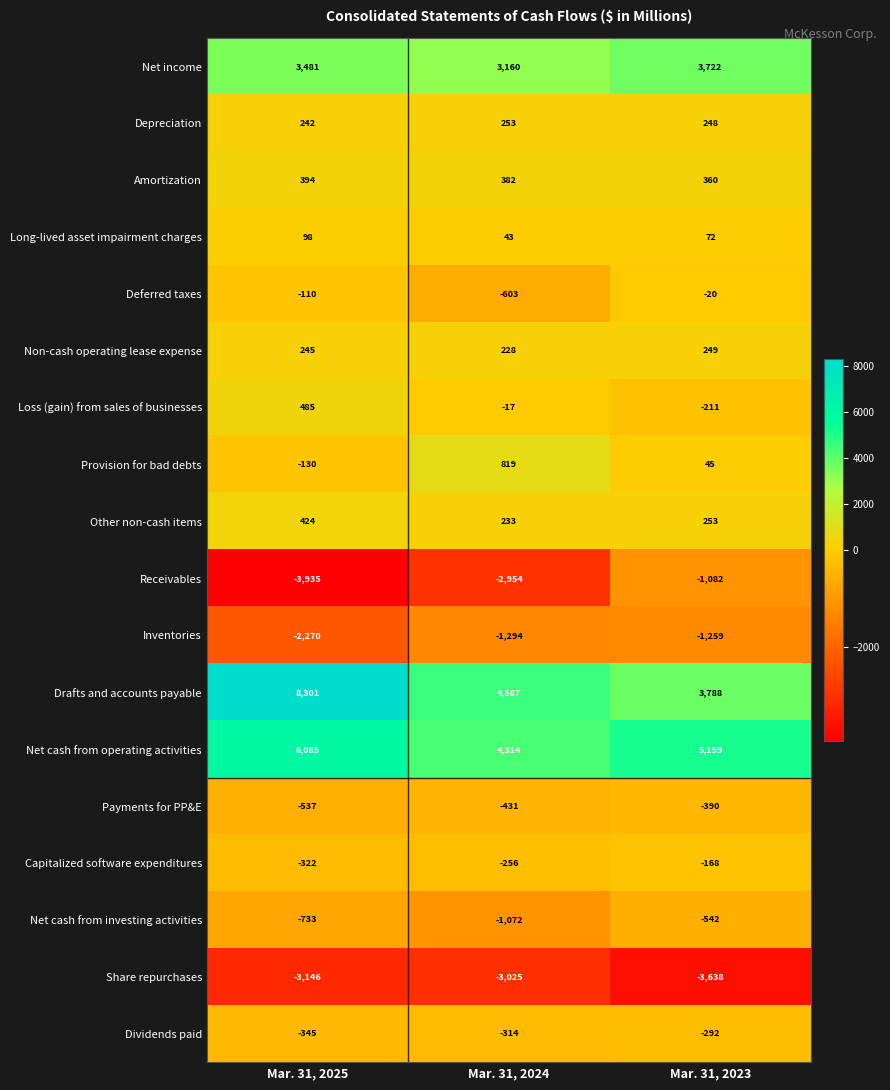

At which label does Long-lived asset impairment charges reach its peak?

Mar. 31, 2025